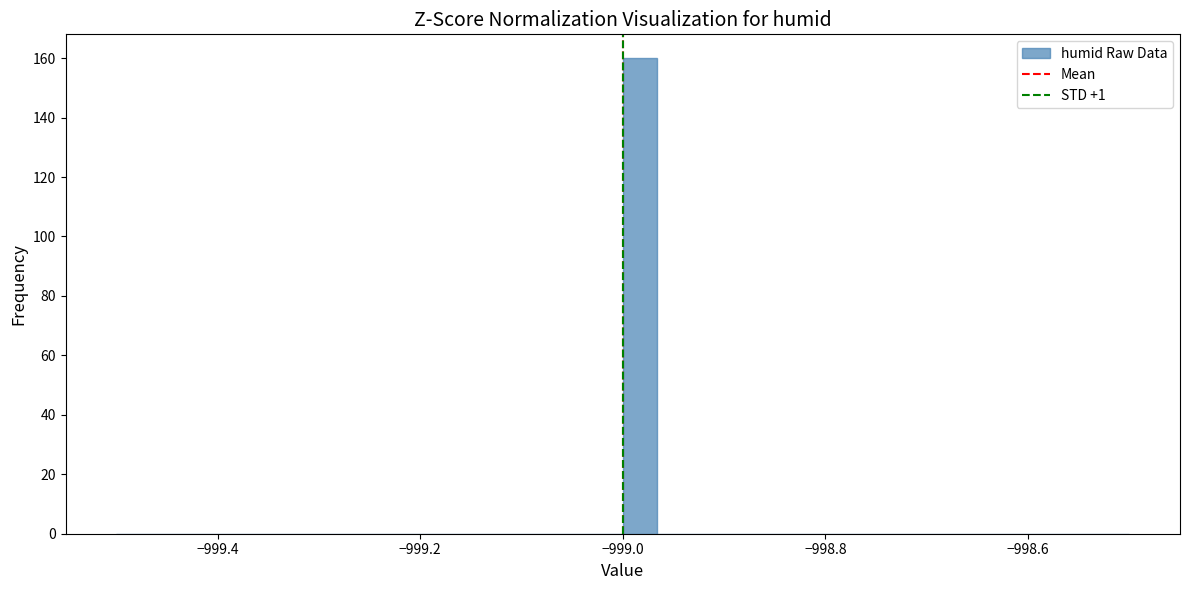

Around what value on the x-axis is the tallest bar? Give the approximate position of its centre, as read against the axis.

-998.98